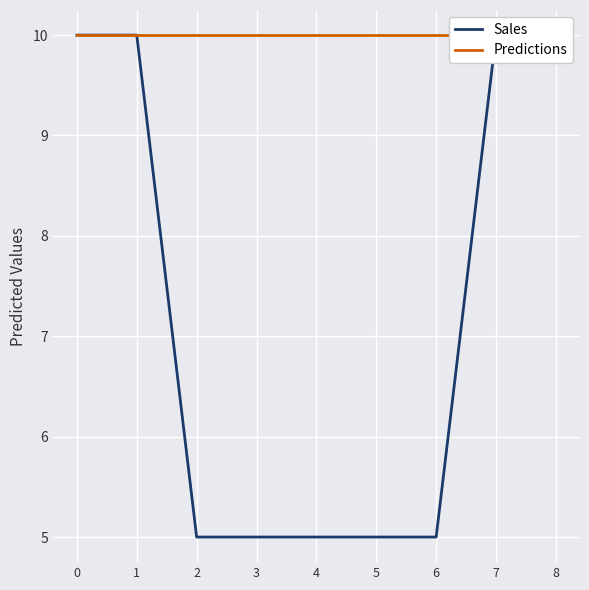

True or false: Sales and Predictions intersect in this chart.

False